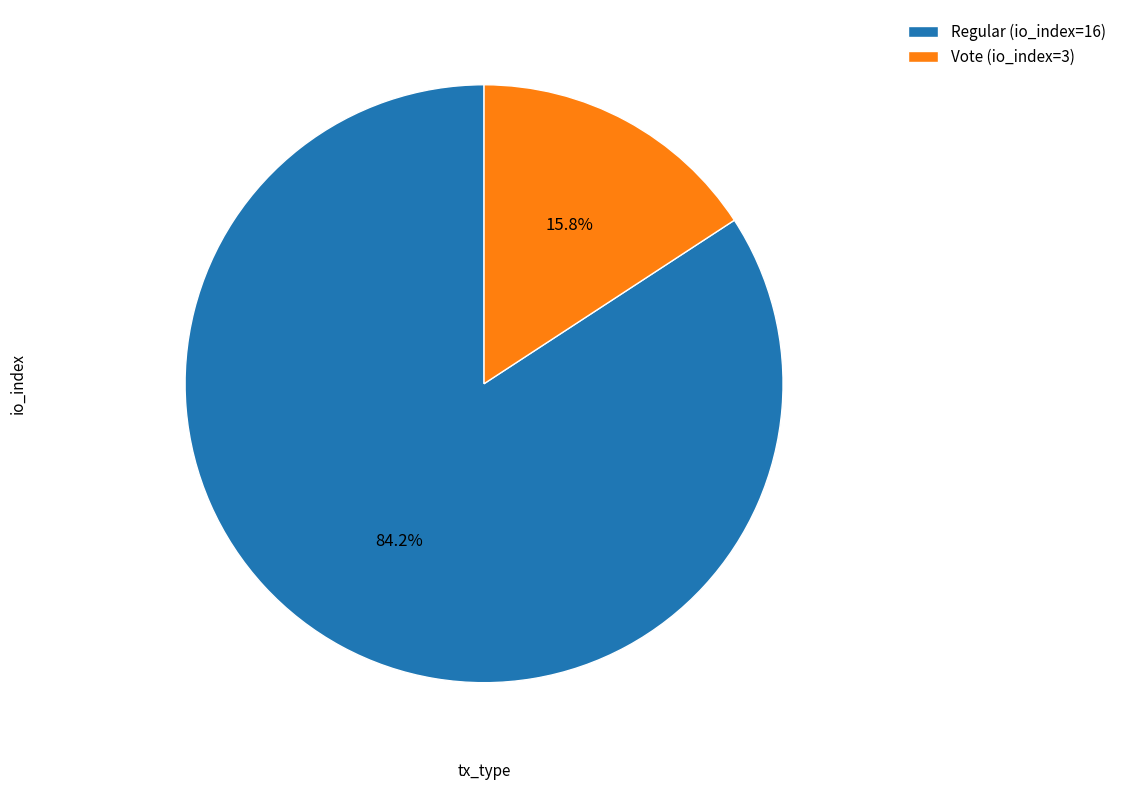

Count the number of slices in the pie.

2